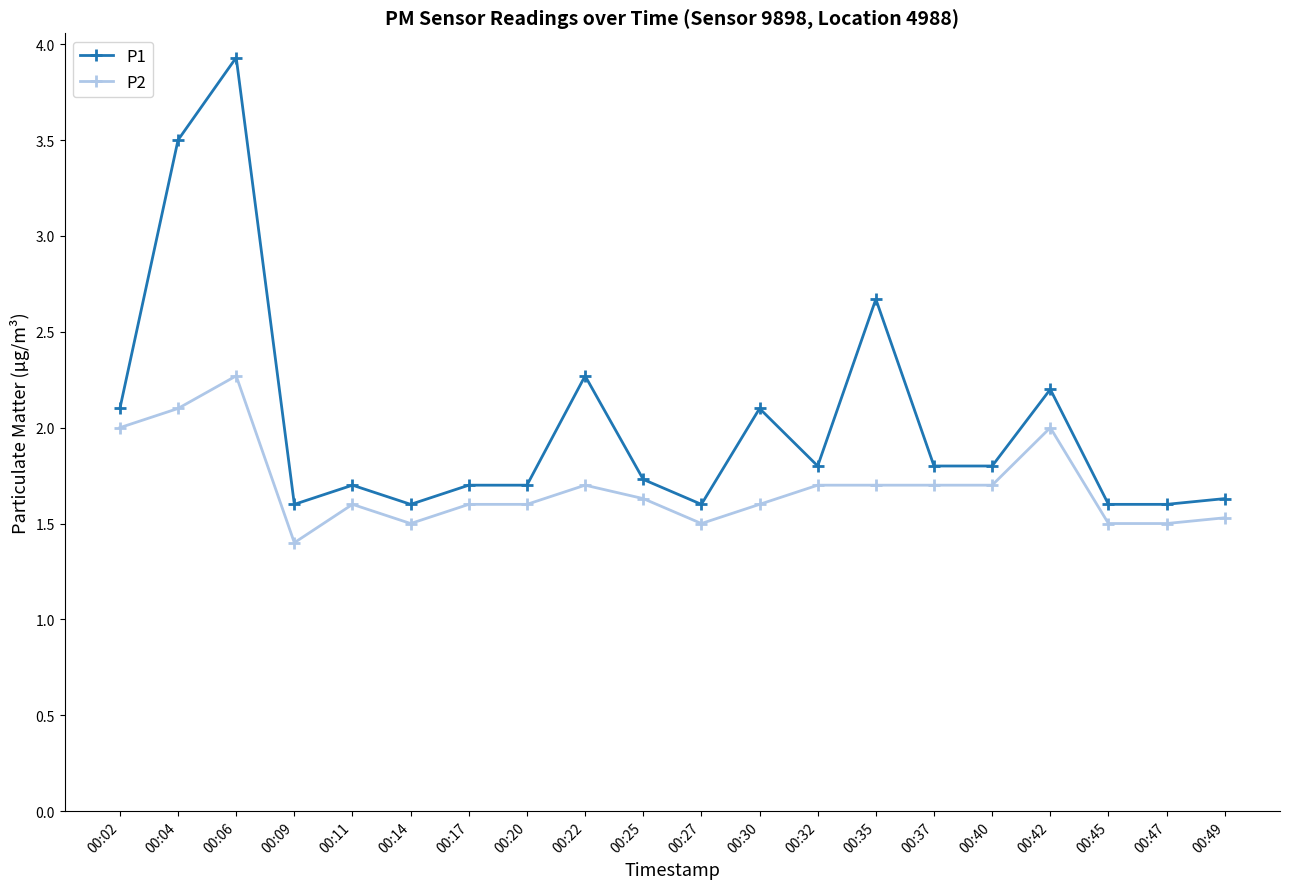

True or false: P2 and P1 cross at least once.

False